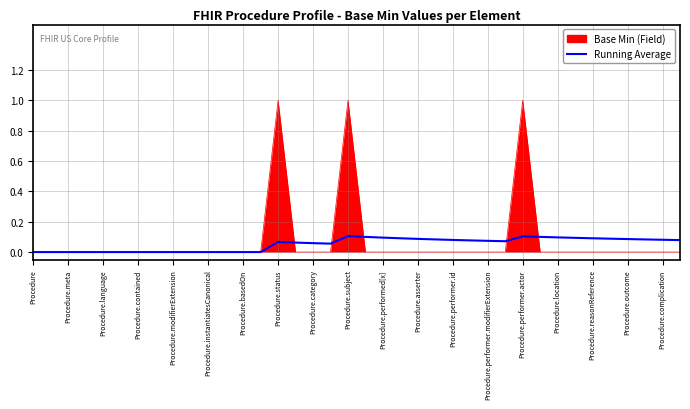

Which series has the widest spread of values?

Base Min (Field)